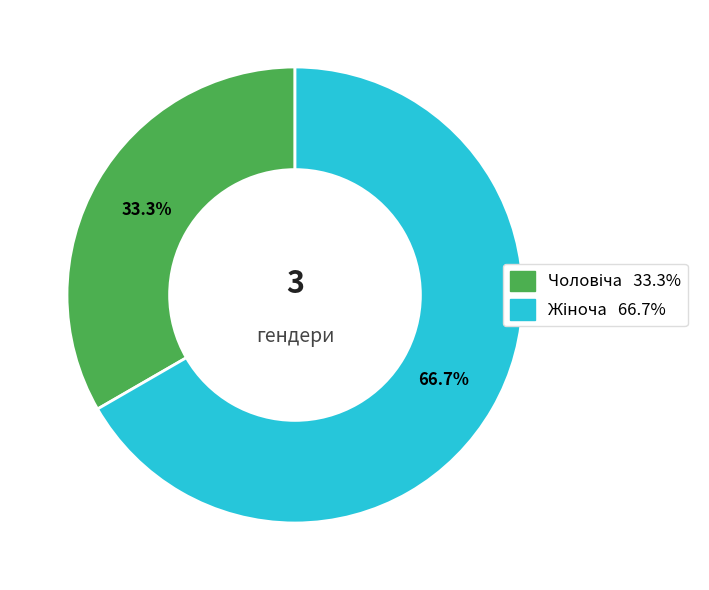

To the nearest percent, what portion does Жіноча represent?

67%